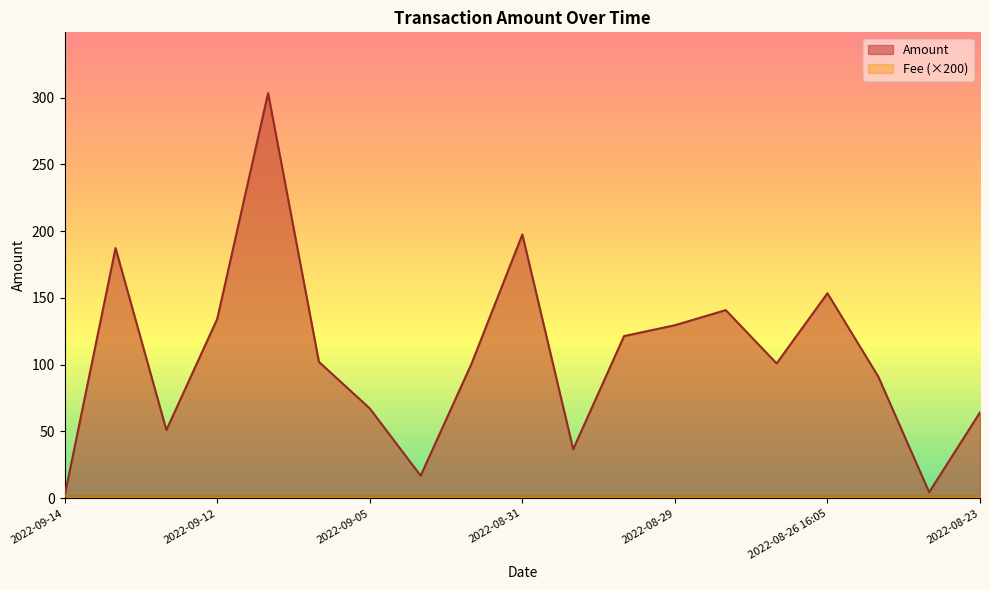

Does the chart display data point markers on the line(s)?

No